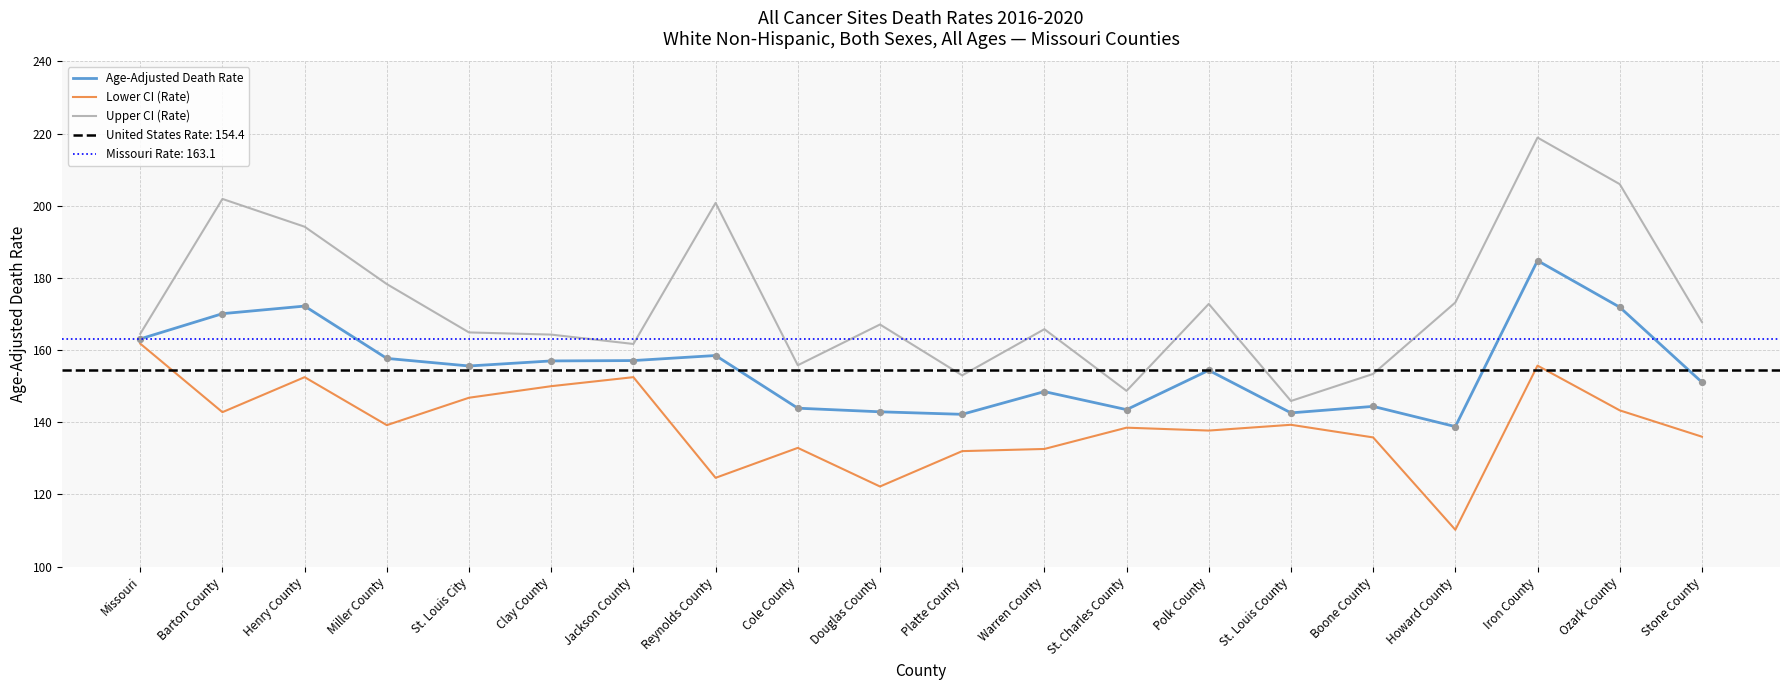

What value does the Lower CI (Rate) series have at Barton County?

142.8